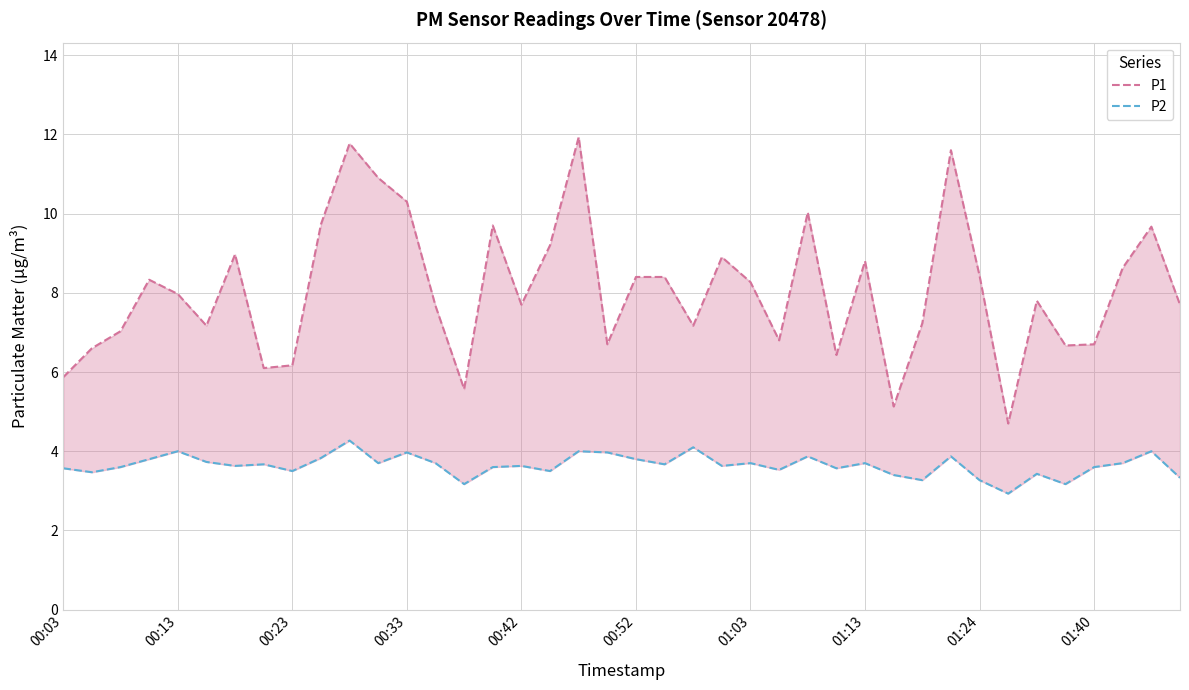

What position from the right is 27?

13